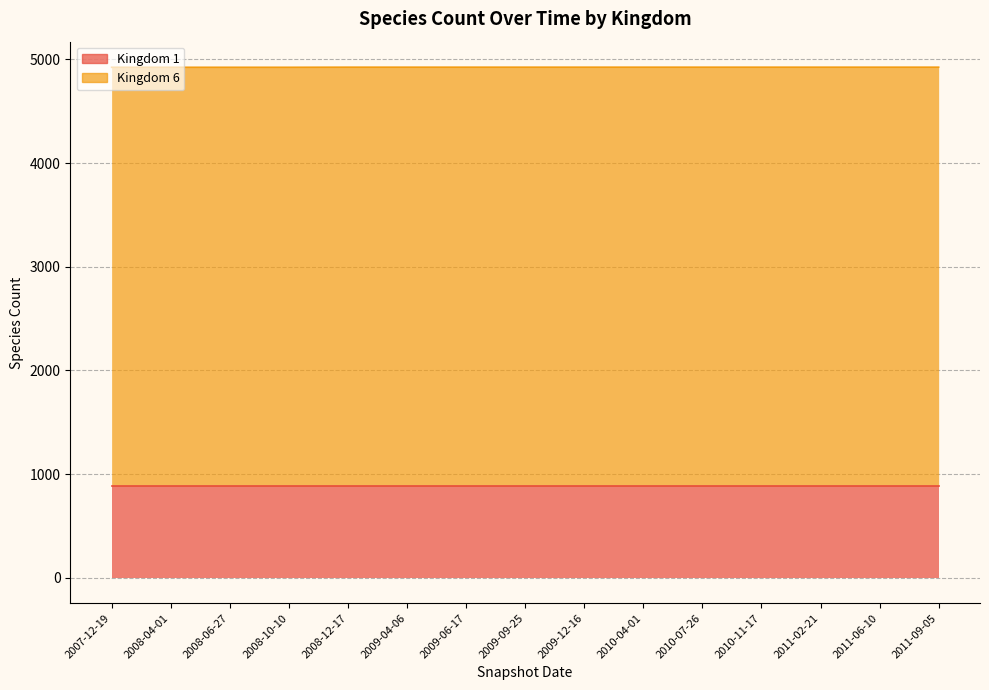

List the labels in order of value, smallest first.

2007-12-19, 2008-04-01, 2008-06-27, 2008-10-10, 2008-12-17, 2009-04-06, 2009-06-17, 2009-09-25, 2009-12-16, 2010-04-01, 2010-07-26, 2010-11-17, 2011-02-21, 2011-06-10, 2011-09-05